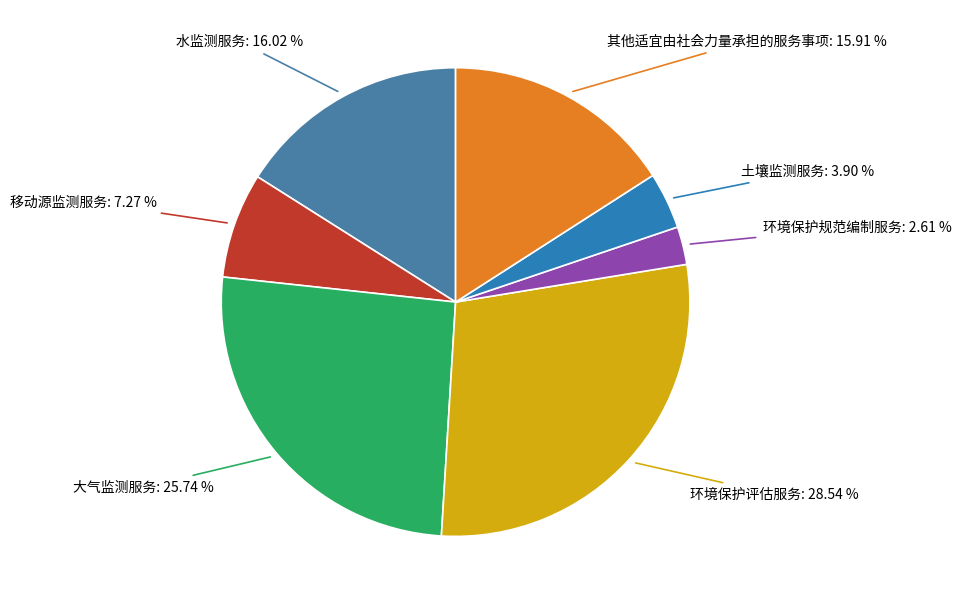

Which category has the biggest portion of the pie?

环境保护评估服务